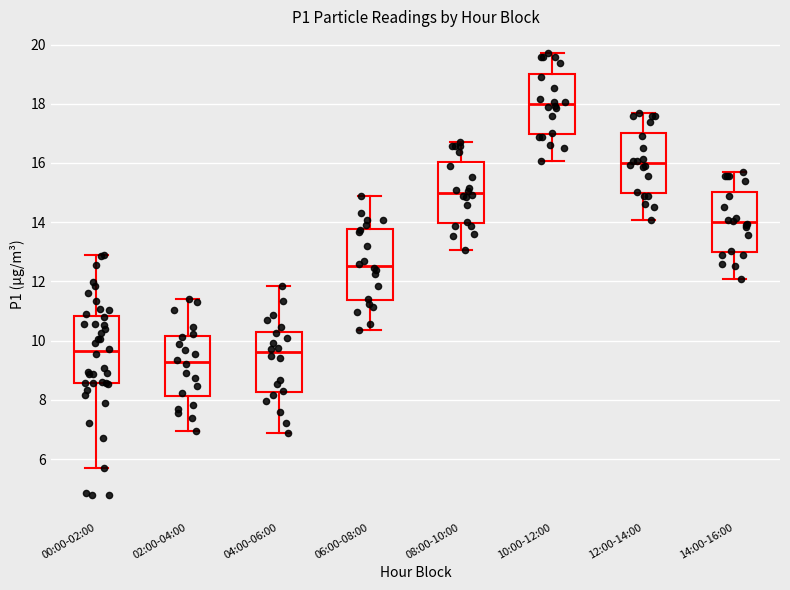

Reading left to right, transcribe this box plot: for each box, give where its median line is, the range the box spans, and where its two whiskers end, as read against the y-axis. The values are not printed on the chart, so give them approximately, as read against the axis.

00:00-02:00: median 9.6, box 8.6 to 10.8, whiskers 5.8 to 12.8
02:00-04:00: median 9.2, box 8.2 to 10.2, whiskers 7.0 to 11.4
04:00-06:00: median 9.6, box 8.2 to 10.4, whiskers 6.8 to 11.8
06:00-08:00: median 12.6, box 11.4 to 13.8, whiskers 10.4 to 14.8
08:00-10:00: median 15.0, box 14.0 to 16.0, whiskers 13.0 to 16.8
10:00-12:00: median 18.0, box 17.0 to 19.0, whiskers 16.0 to 19.8
12:00-14:00: median 16.0, box 15.0 to 17.0, whiskers 14.0 to 17.8
14:00-16:00: median 14.0, box 13.0 to 15.0, whiskers 12.0 to 15.8